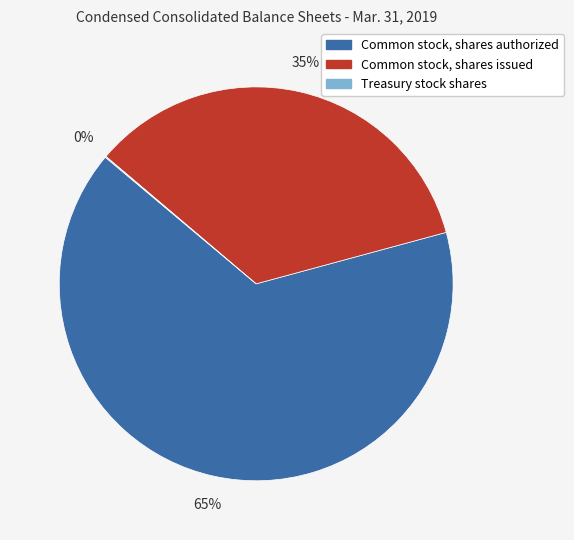

Is it true that Common stock, shares issued is 35% of the pie?

True